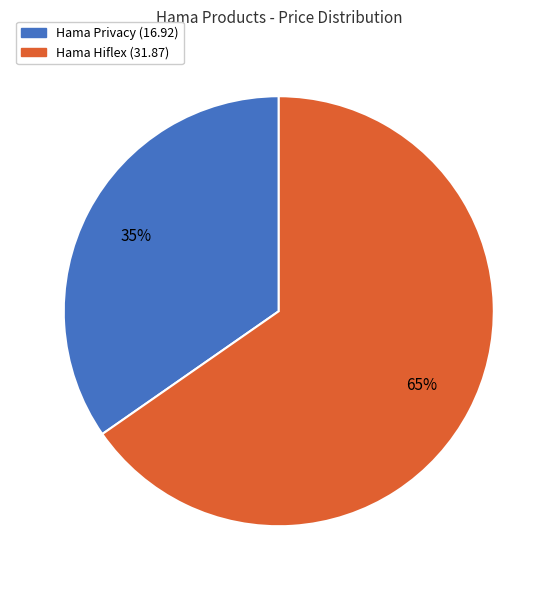

Is there any slice that represents more than half of the pie?

Yes